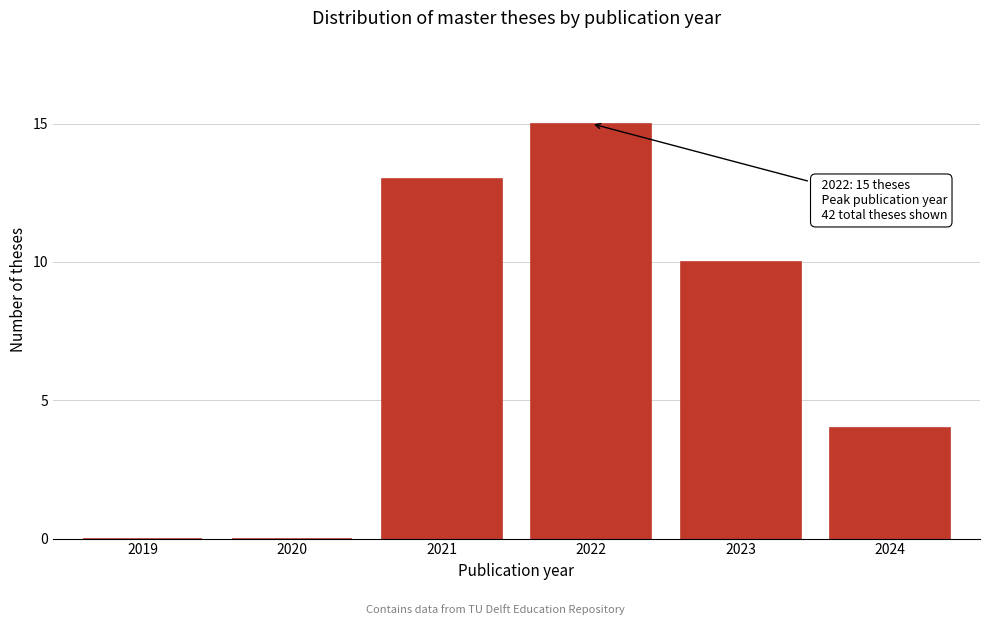

Reading left to right, transcribe all the data shown in this chart.

2019=0	2020=0	2021=13	2022=15	2023=10	2024=4